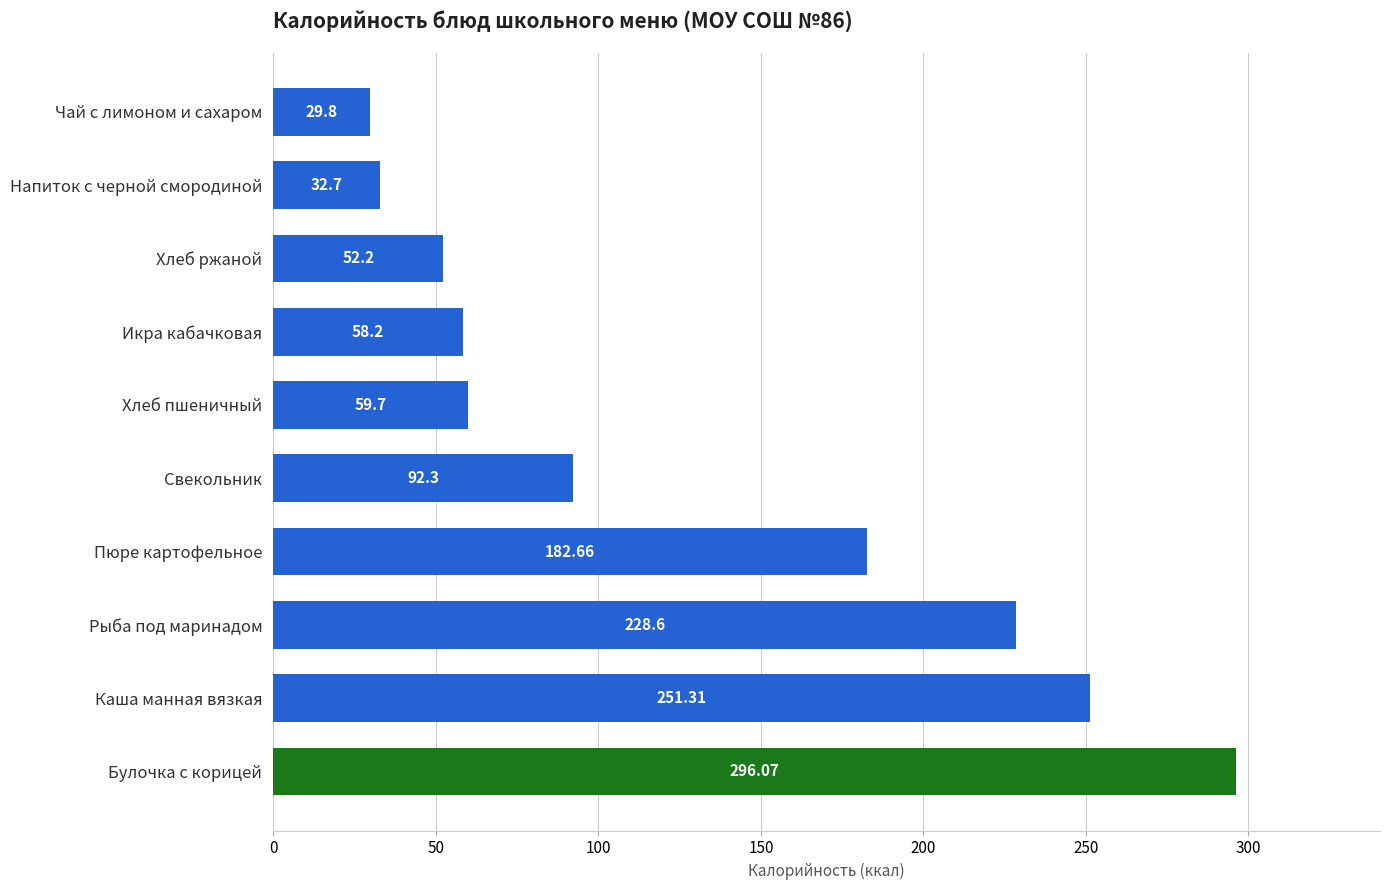

At which label is the value closest to 162?

Пюре картофельное